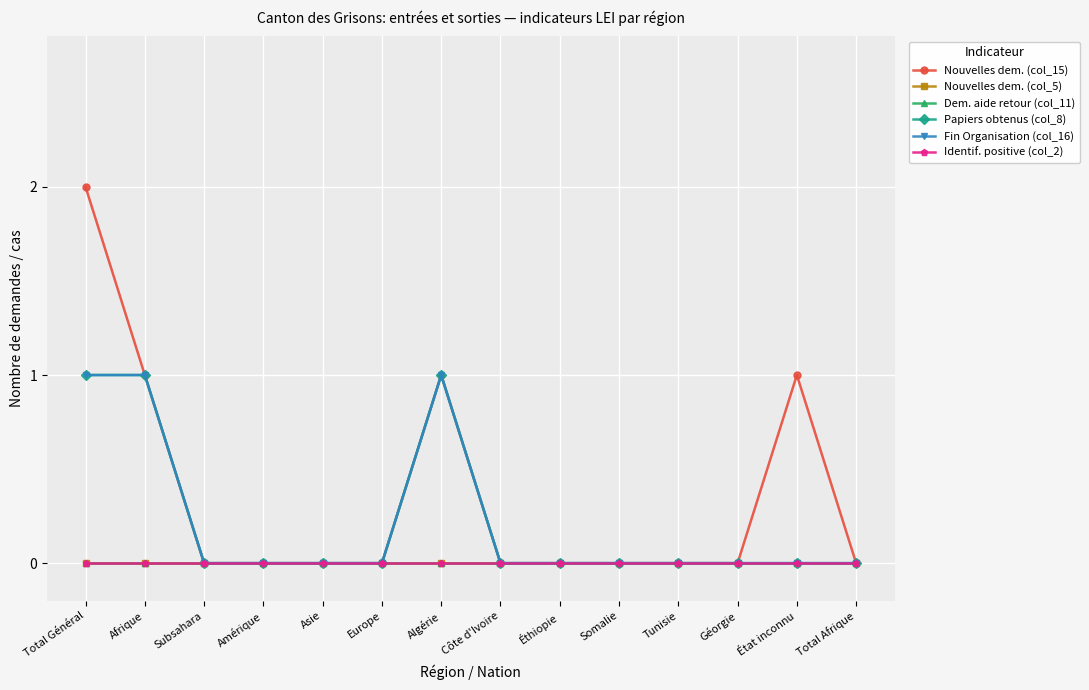

Does the chart display data point markers on the line(s)?

Yes